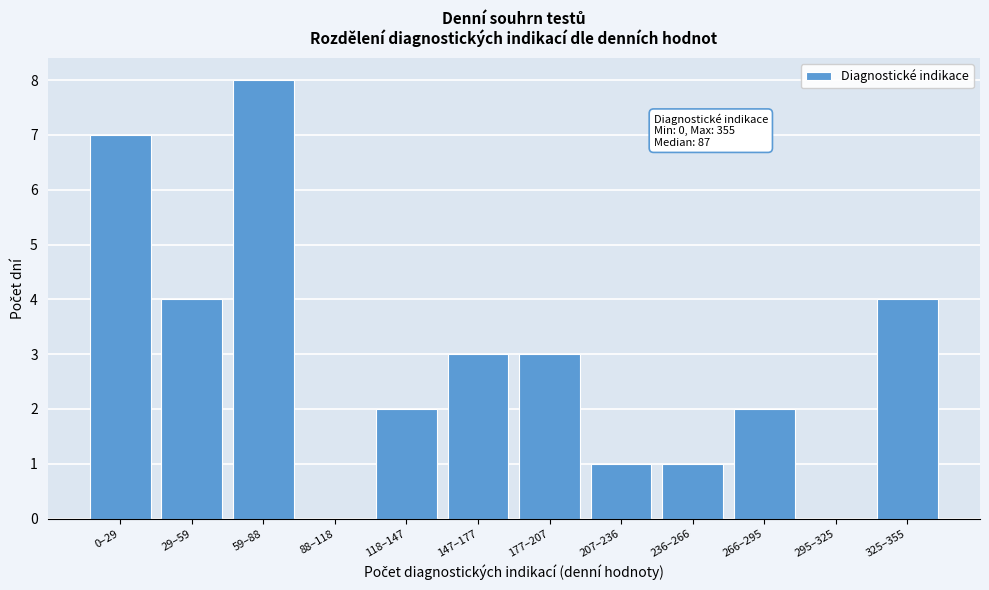

Reading right to left, transcribe all the data shown in this chart.

325–355=4	295–325=0	266–295=2	236–266=1	207–236=1	177–207=3	147–177=3	118–147=2	88–118=0	59–88=8	29–59=4	0–29=7